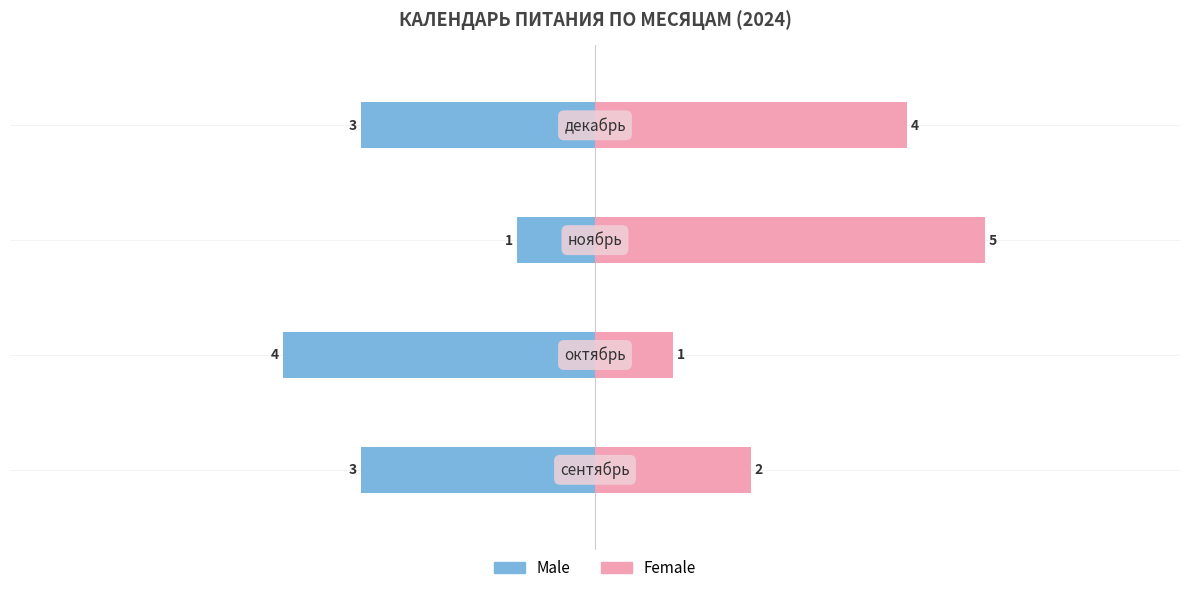

What is the total value across all series at сентябрь?

5